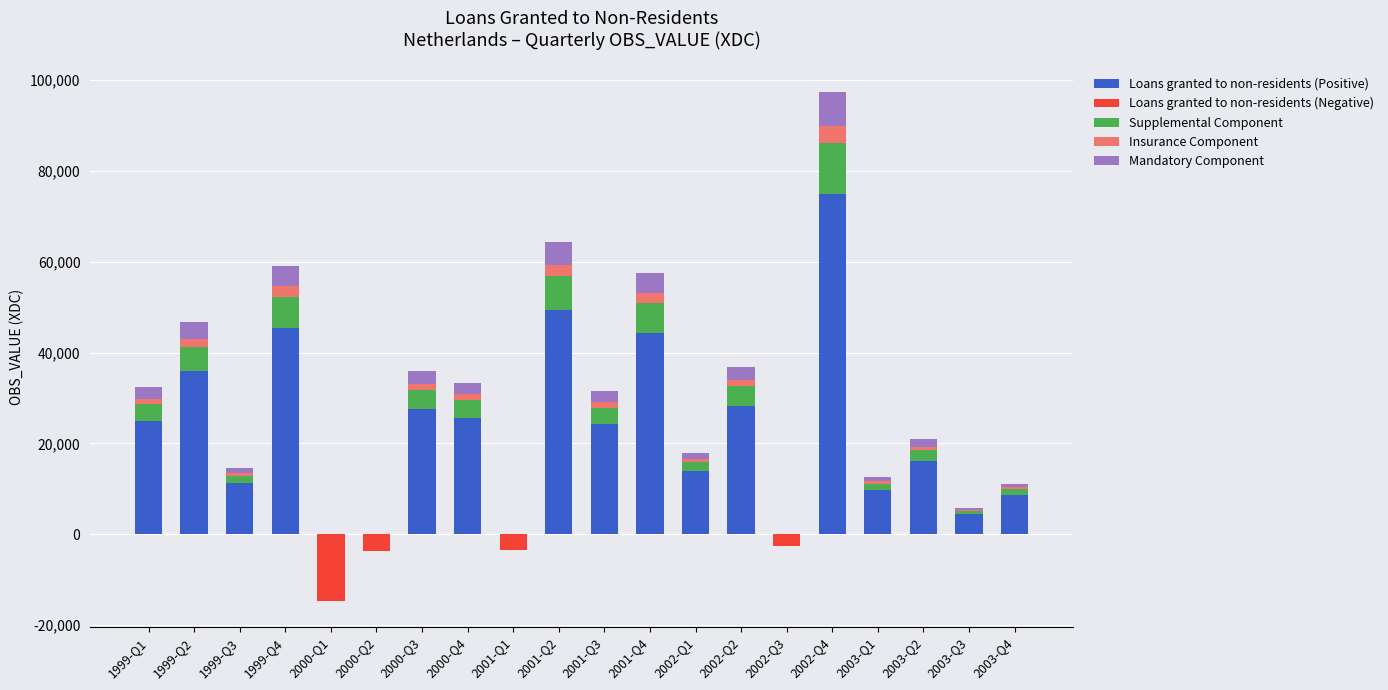

How many categories are shown in the chart?

20